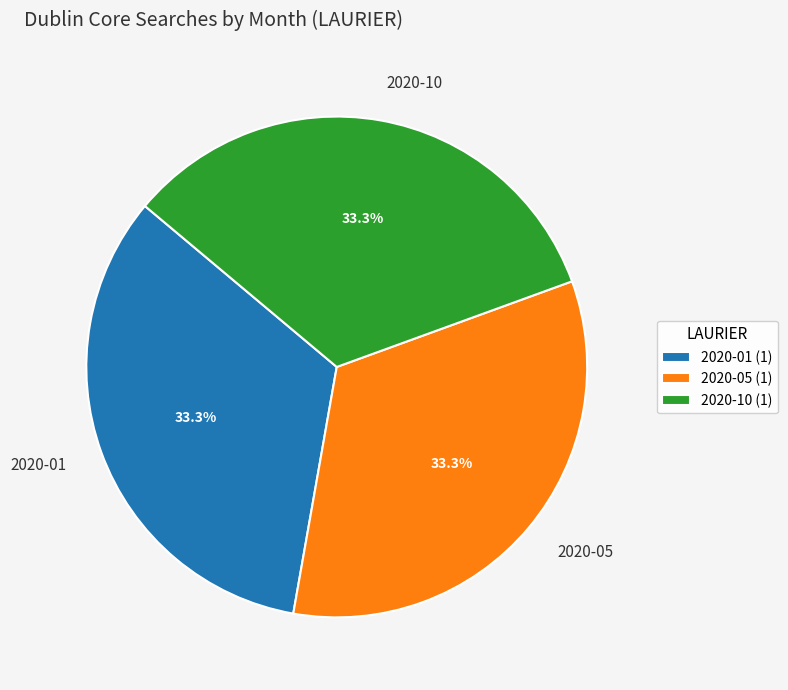

Is the sum of 2020-05 and 2020-01 greater than half?

Yes